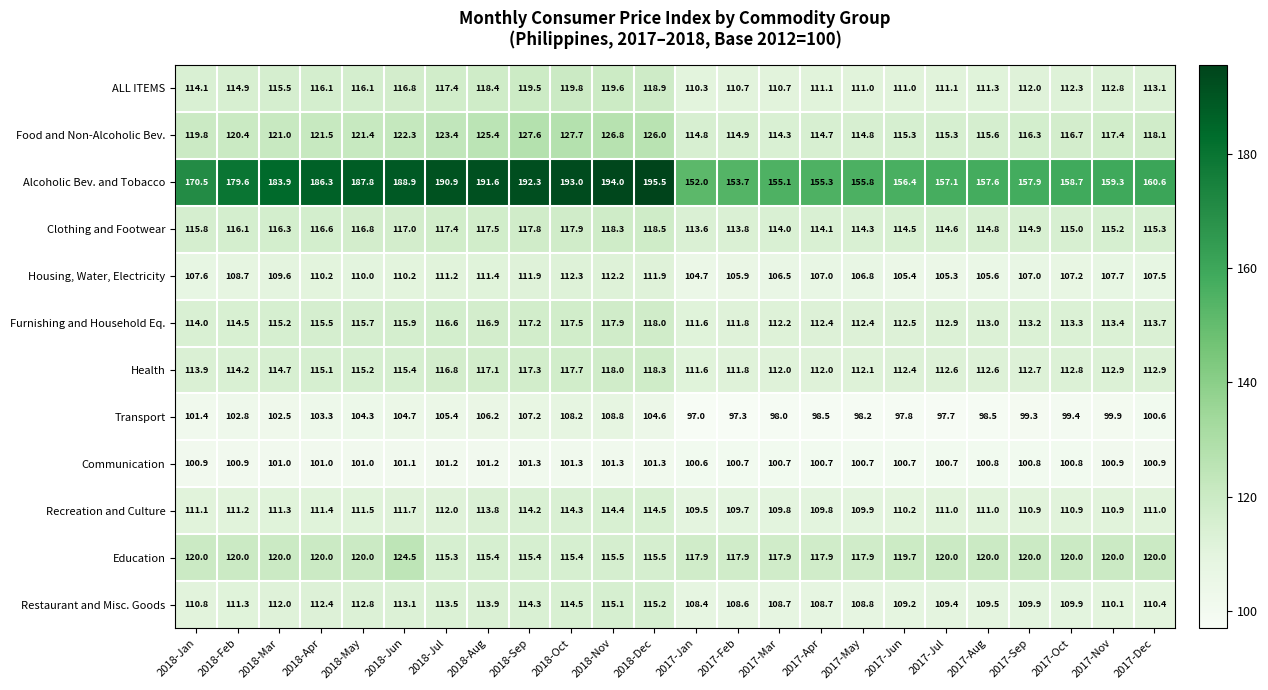

At which label does Transport reach its minimum?

2017-Jan